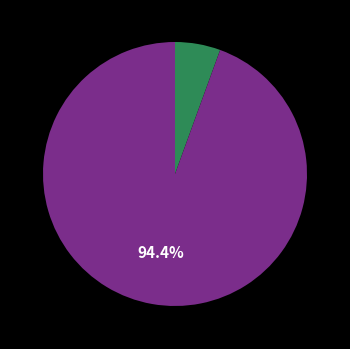

How many slices are in this pie chart?

2